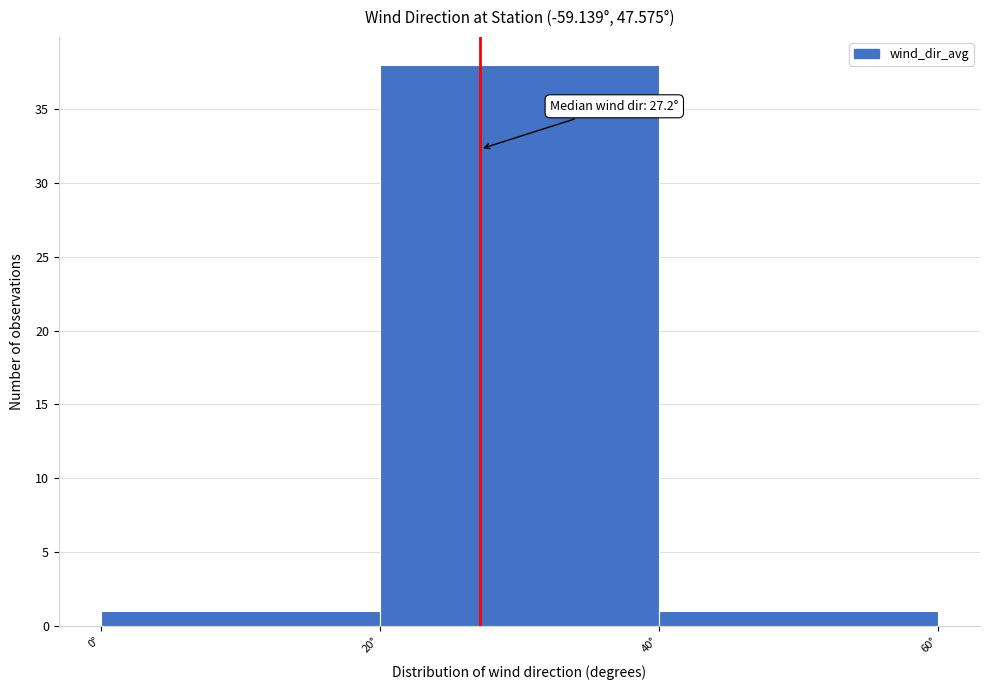

Over which range of the x-axis is the bar tallest?

20 to 40